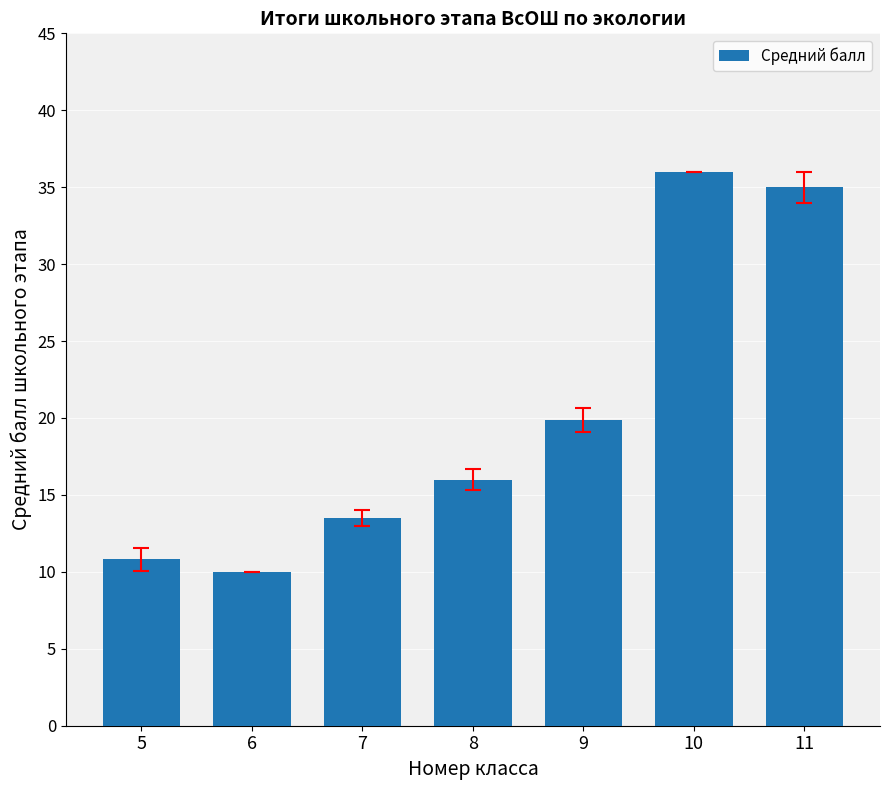

List the labels in order of value, largest first.

10, 11, 9, 8, 7, 5, 6